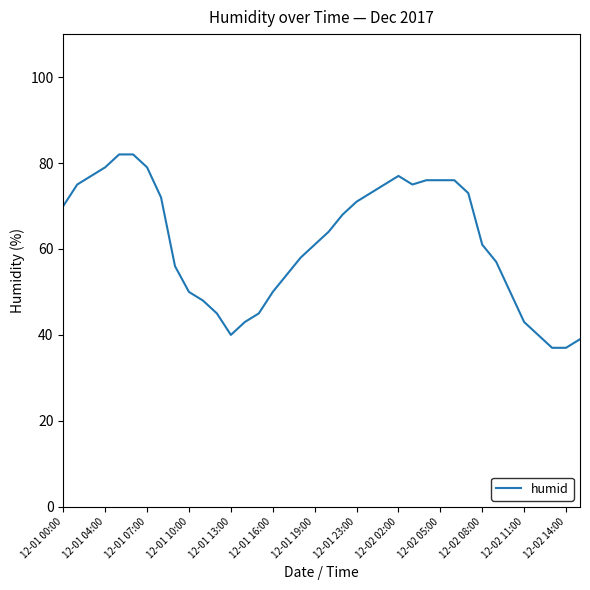

What is the smallest value displayed?

37